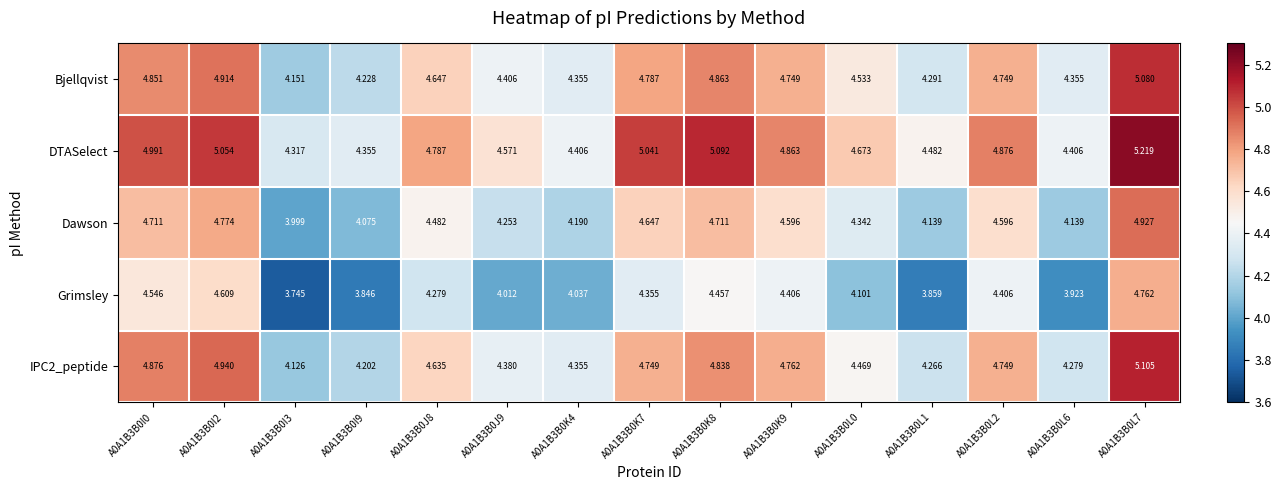

Which series has the widest spread of values?

Grimsley